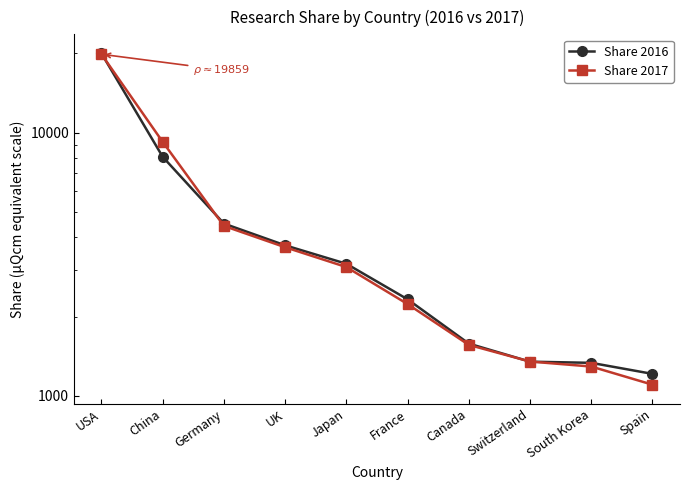

Between Japan and France, which series saw the biggest shift?

Share 2017